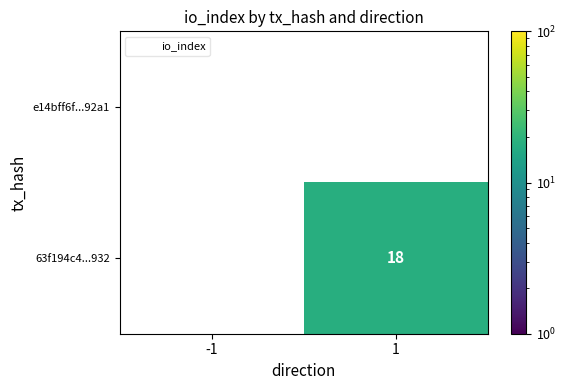

Between -1 and 1, which series saw the biggest shift?

63f194c4...932